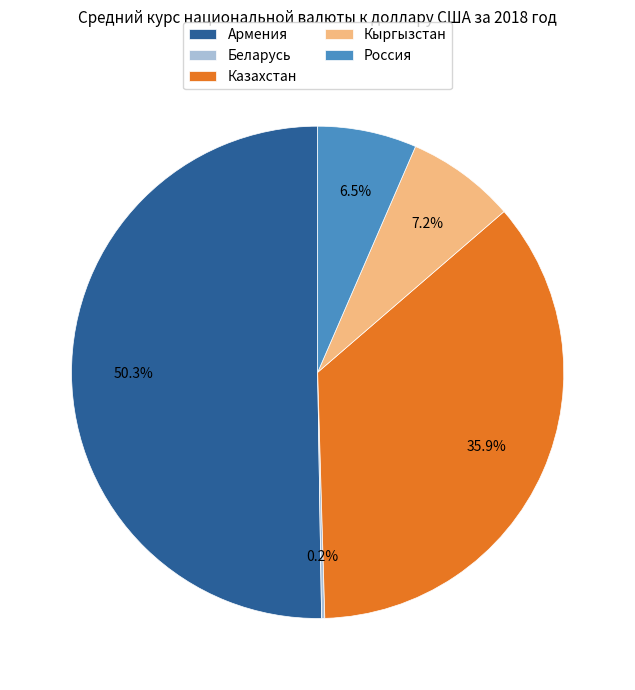

Is the sum of Россия and Армения greater than half?

Yes